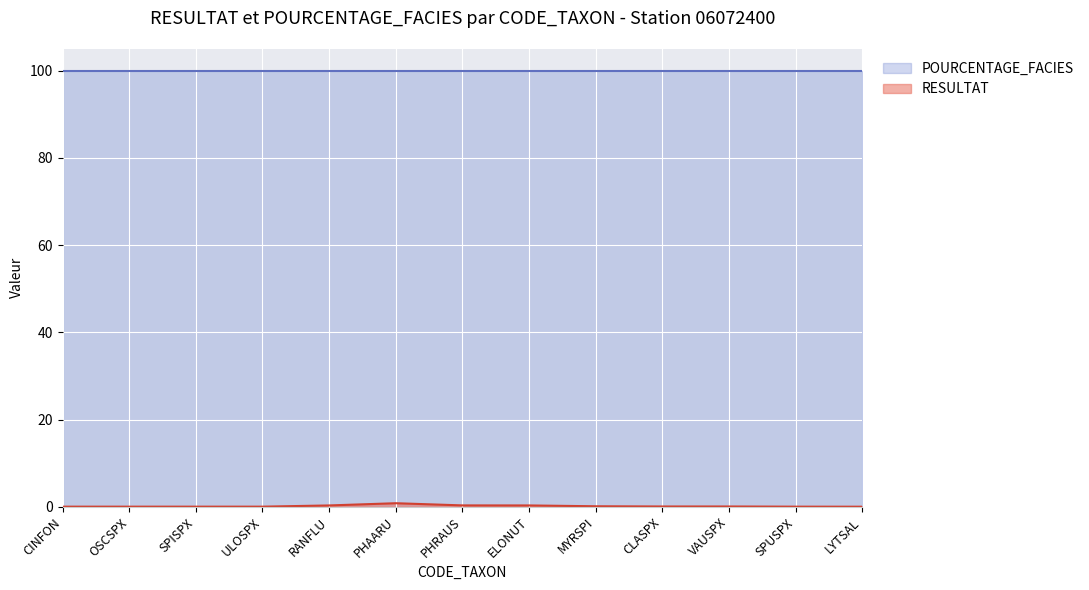

How many series are shown in this chart?

2